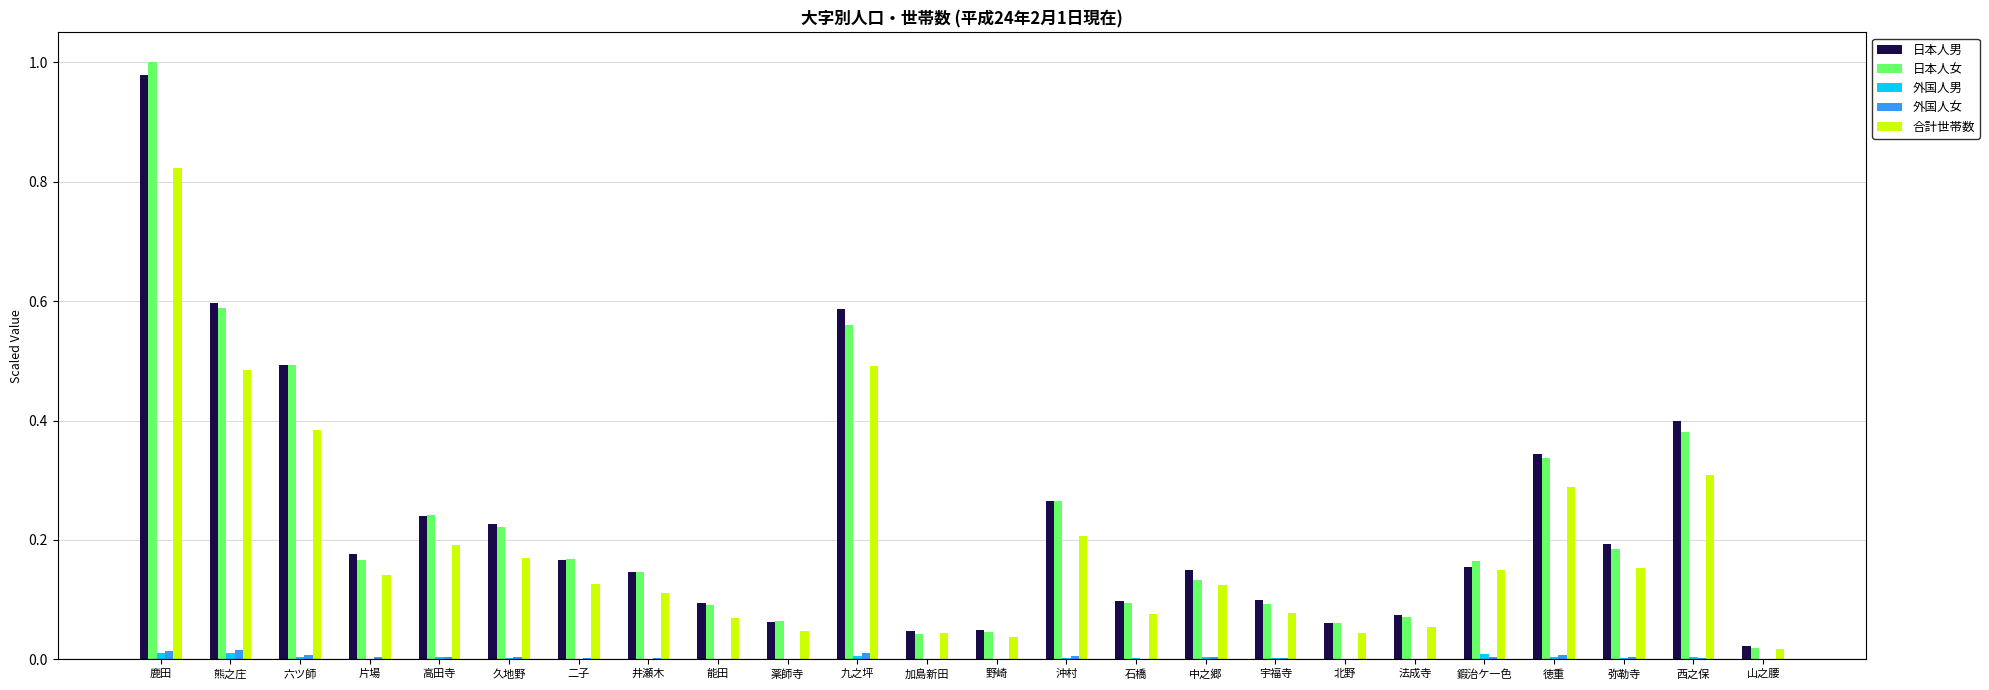

Where is 日本人男 nearest to the value 0?

山之腰